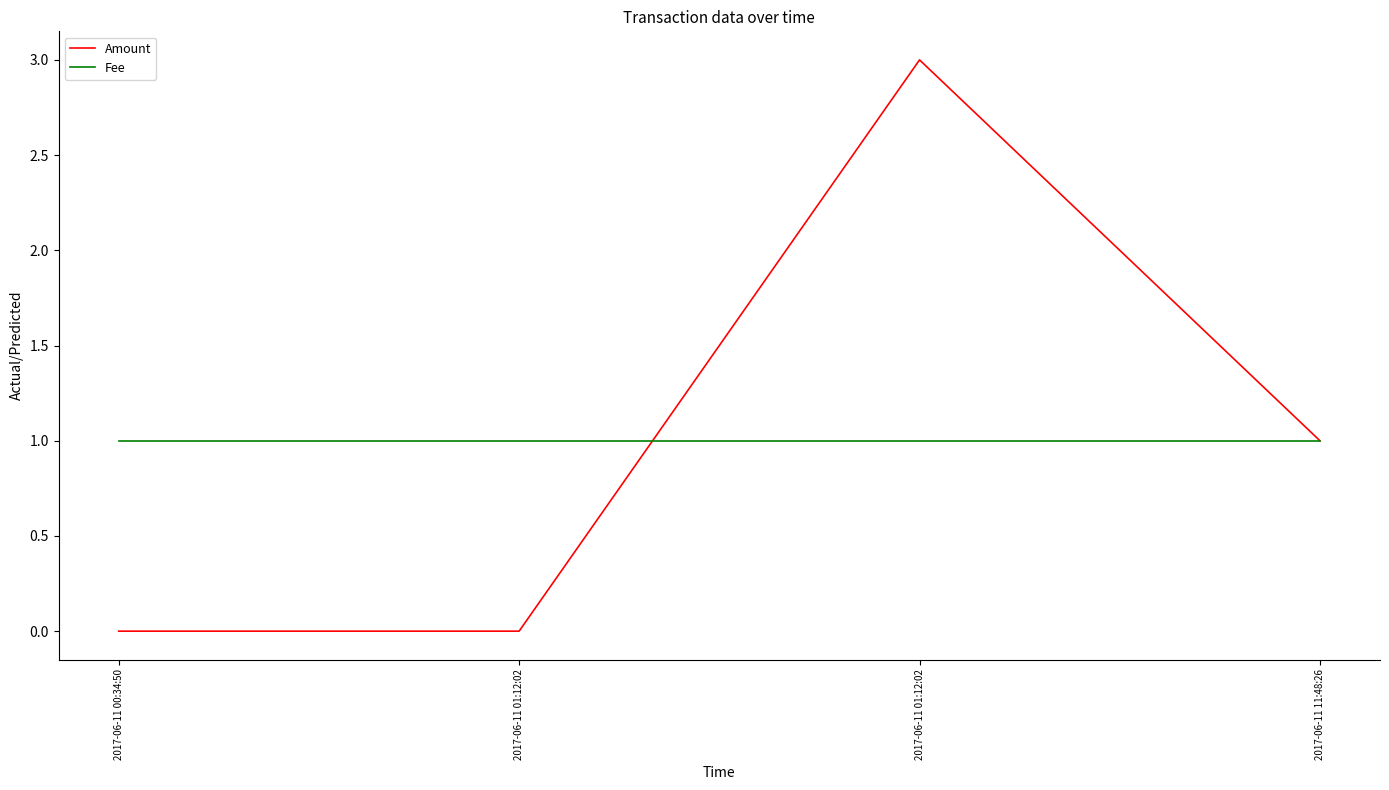

Which series has the widest spread of values?

Amount